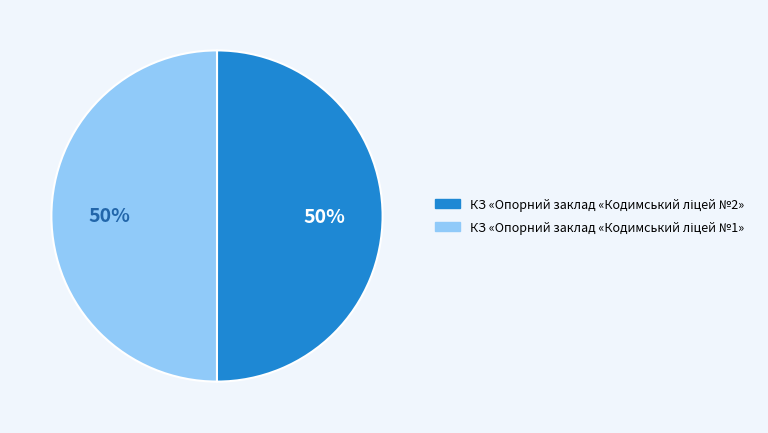

What percentage is the КЗ «Опорний заклад «Кодимський ліцей №2» slice, to the nearest percent?

50%